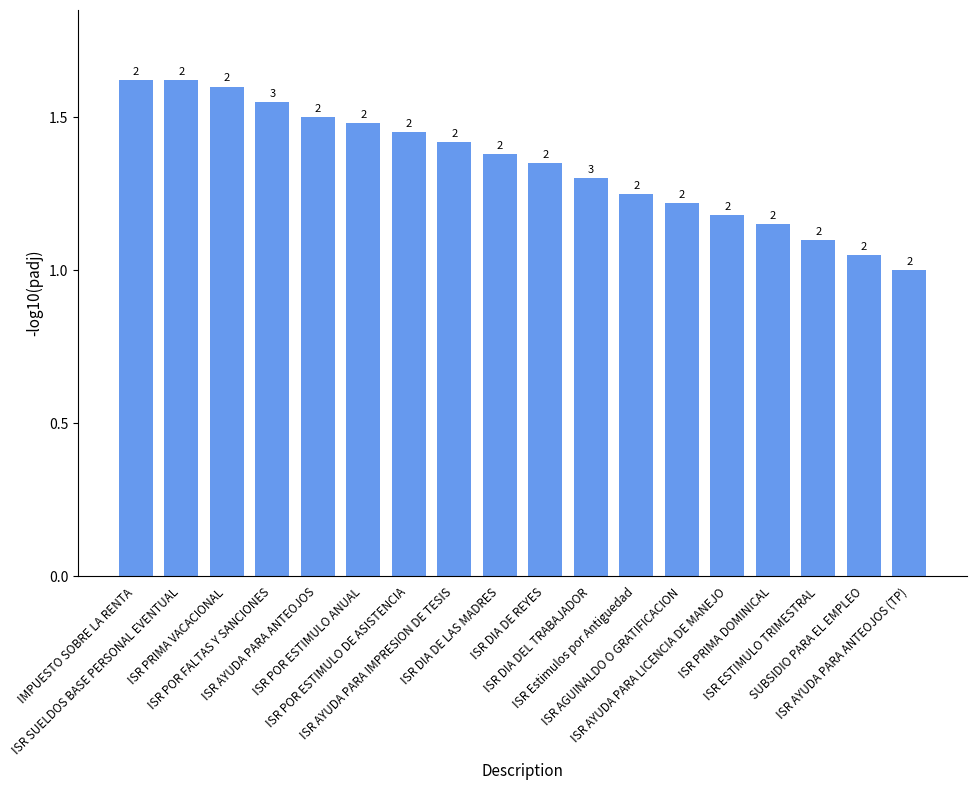

Does the chart contain any negative values?

No